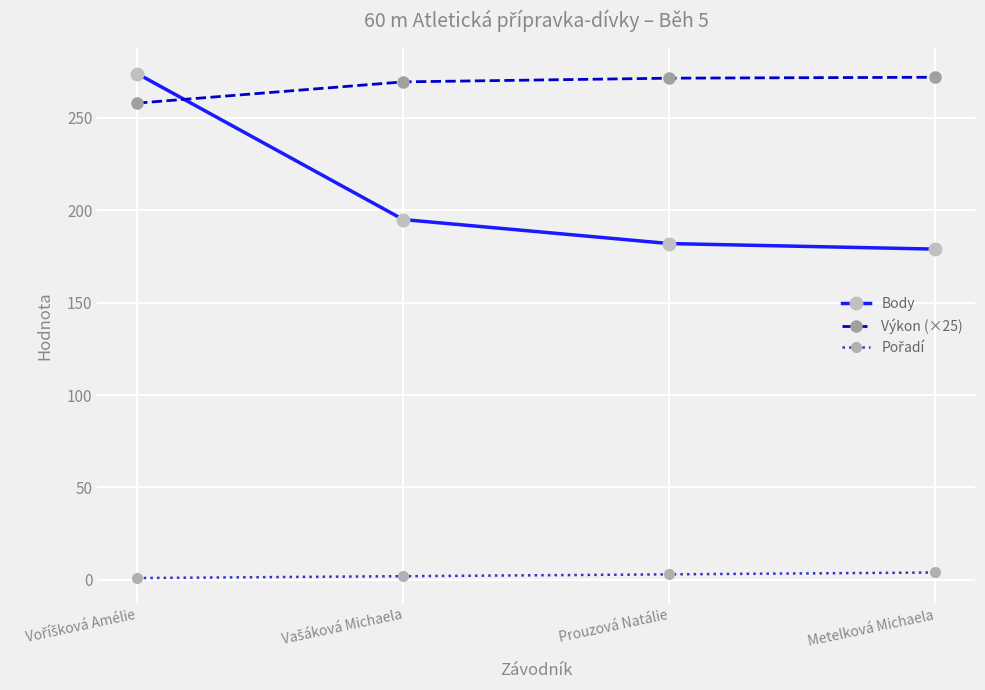

Which series has the widest spread of values?

Body